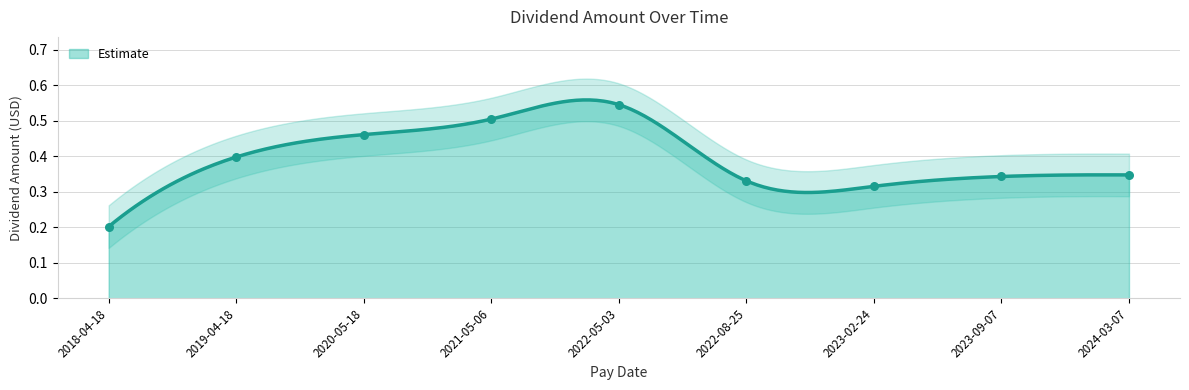

Which has a higher value, 2022-05-03 or 2023-02-24?

2022-05-03